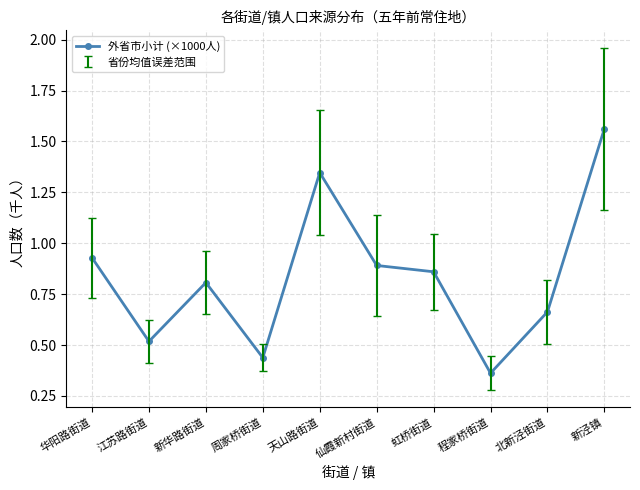

The chart shows a value of 0.4 at 华阳路街道. True or false?

False